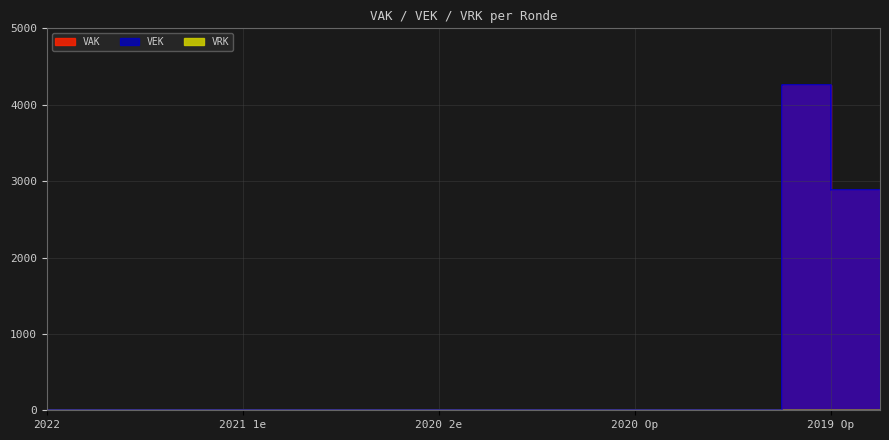

The value of VAK at 2021 uitvoering is -2884. True or false?

False